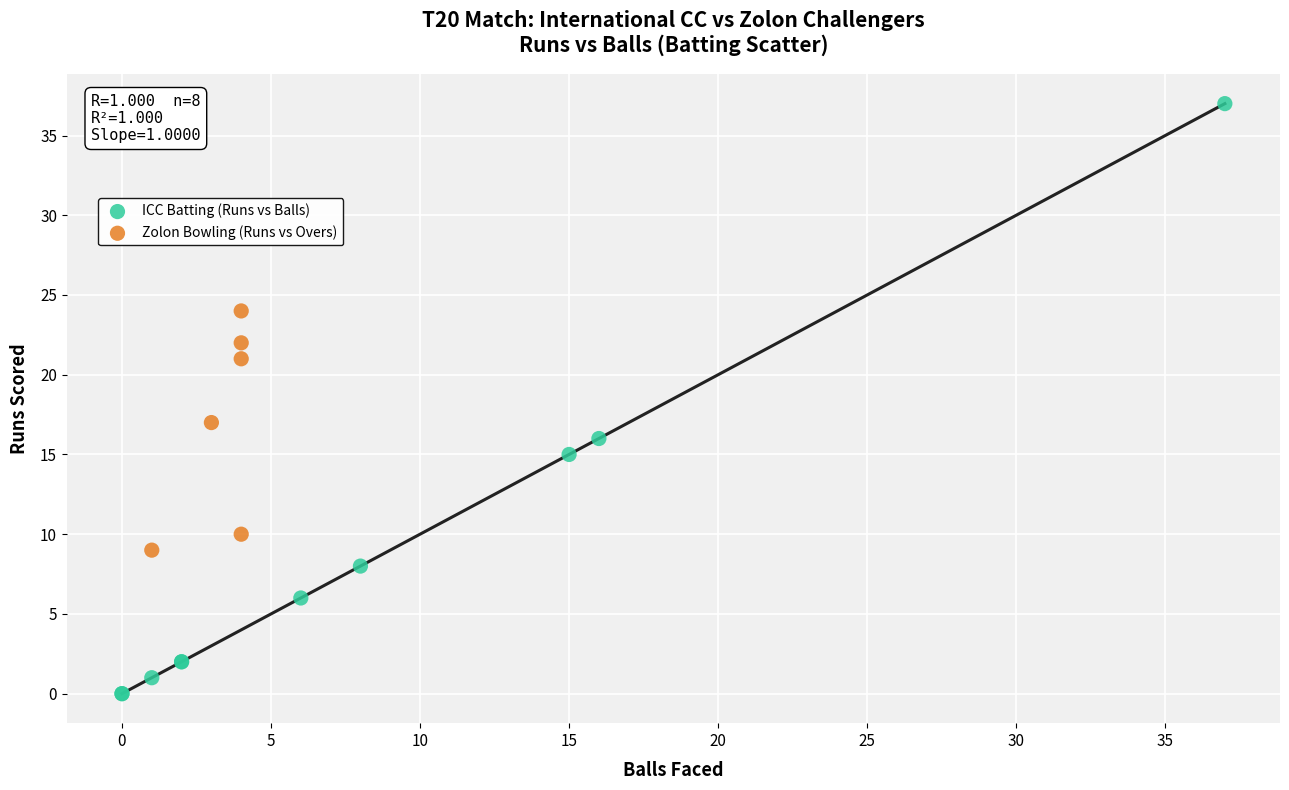

Which series has the widest spread of Y values?

ICC Batting (Runs vs Balls)